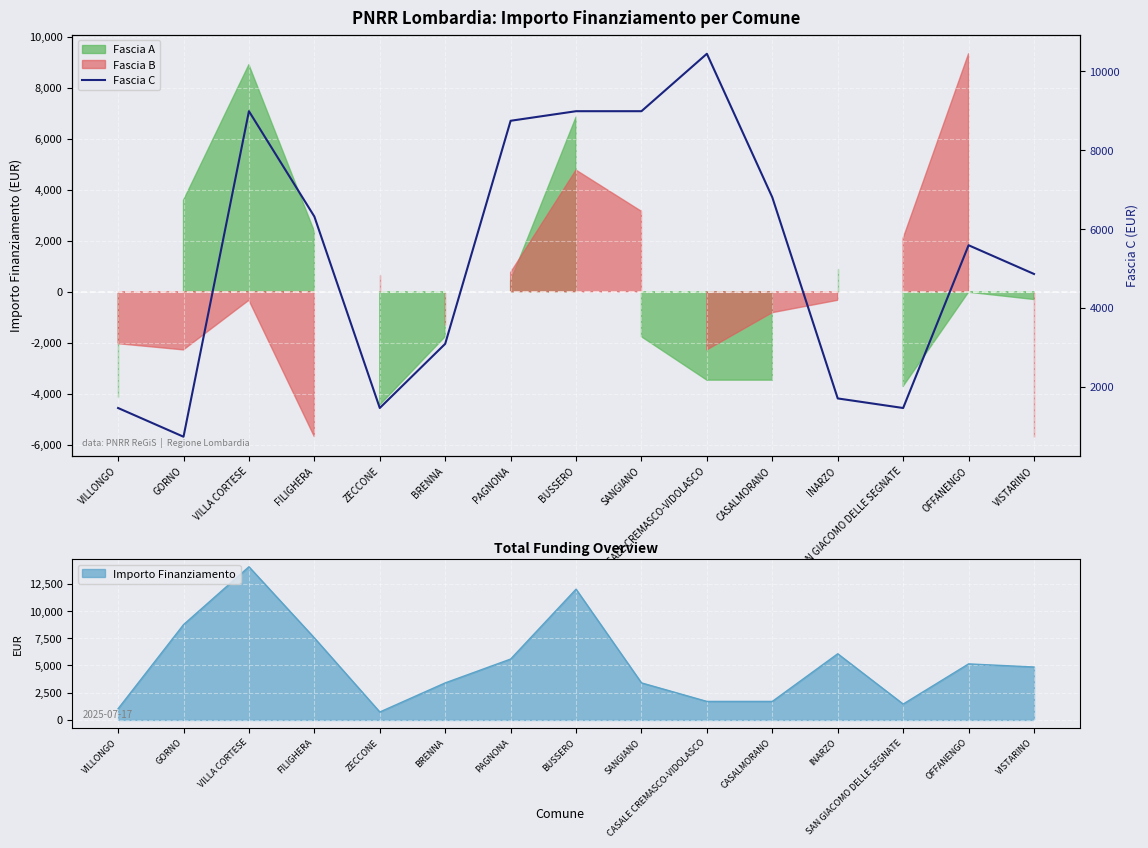

List the labels in order of value, smallest first.

GORNO, VILLONGO, ZECCONE, SAN GIACOMO DELLE SEGNATE, INARZO, BRENNA, VISTARINO, OFFANENGO, FILIGHERA, CASALMORANO, PAGNONA, VILLA CORTESE, BUSSERO, SANGIANO, CASALE CREMASCO-VIDOLASCO